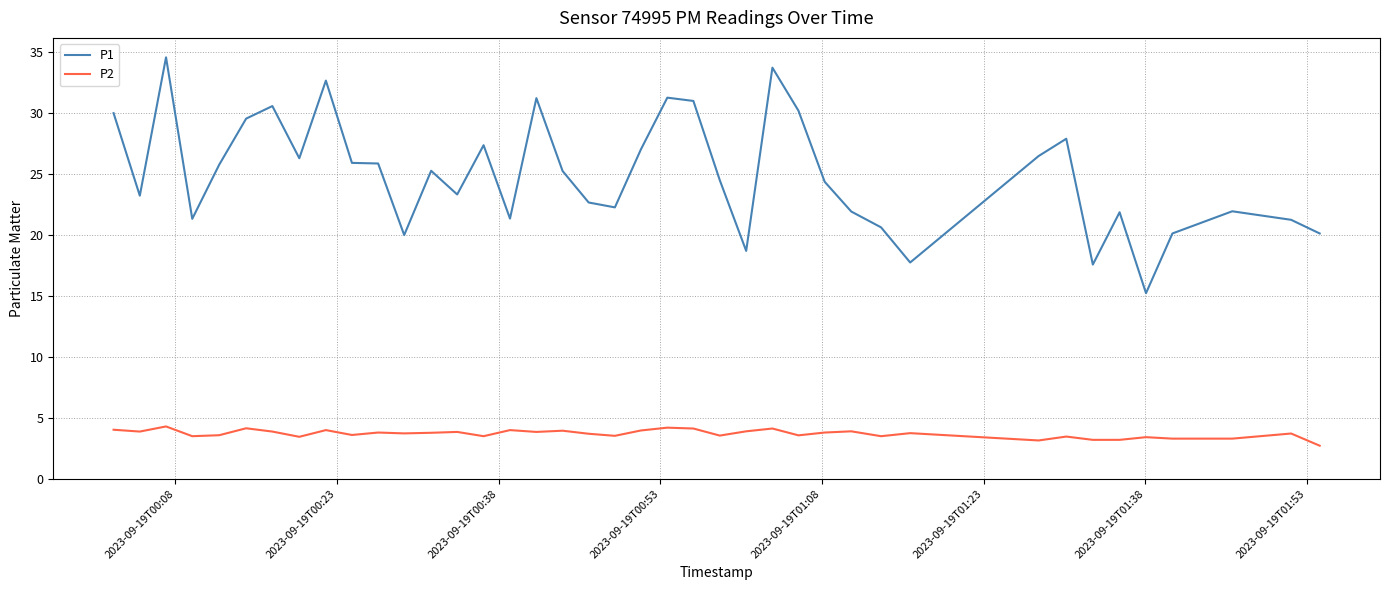

True or false: P1 and P2 cross at least once.

False